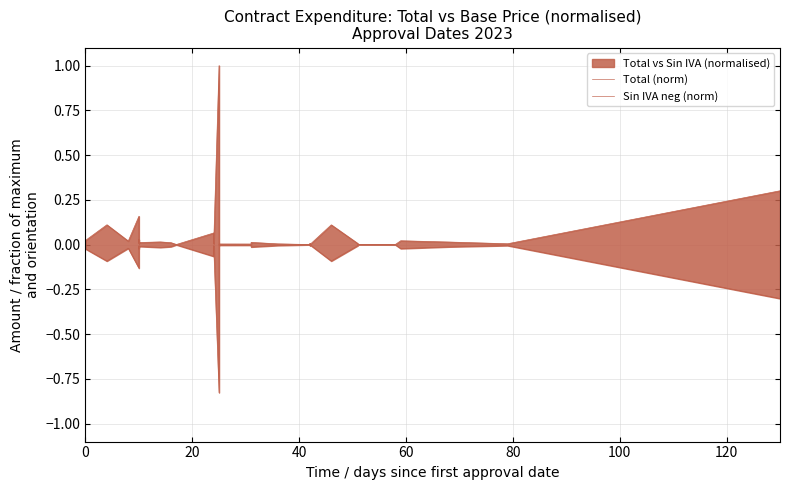

Which series has the widest spread of values?

Total (norm)